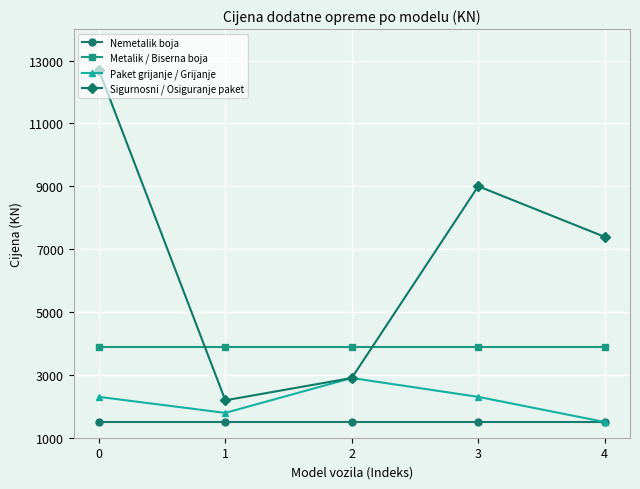

Which series ends up on top after the final intersection of Sigurnosni / Osiguranje paket and Metalik / Biserna boja?

Sigurnosni / Osiguranje paket